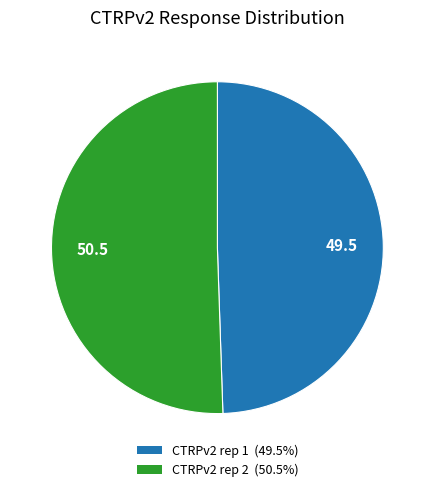

Which category accounts for the majority?

CTRPv2 rep 2